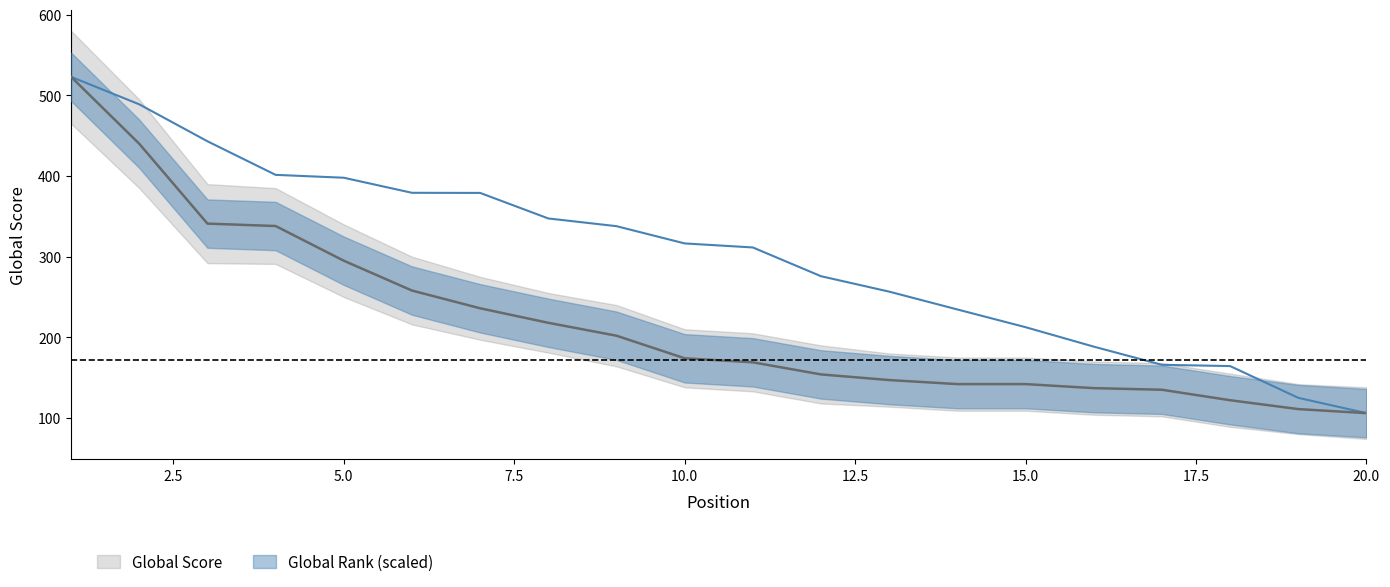

What is the approximate value of Global Rank at 8?

347.4